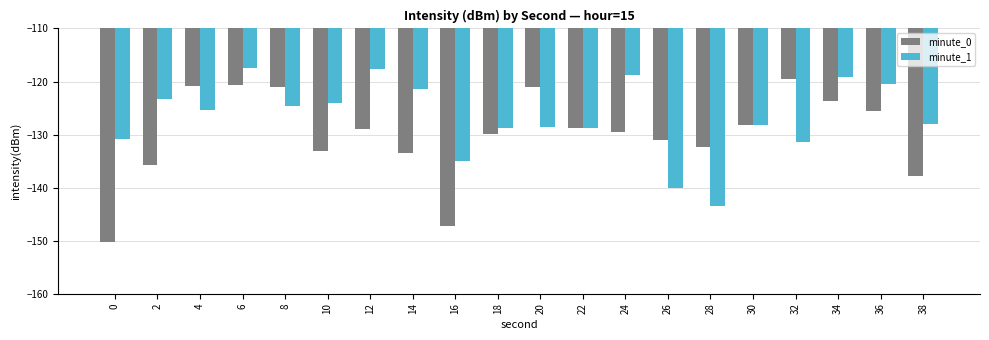

The value of minute_1 at 34 is -119.2. True or false?

True